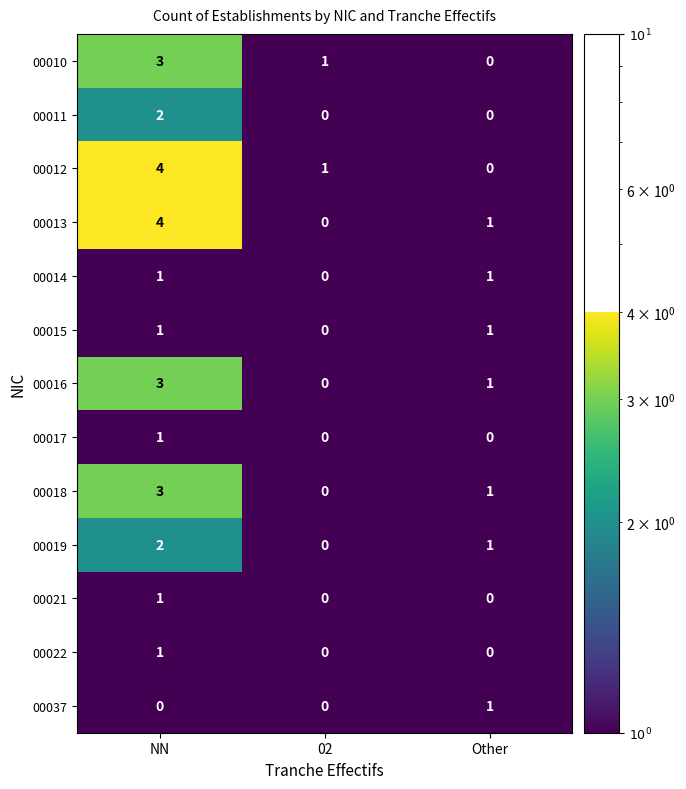

Which series changed the most between NN and Other?

00012